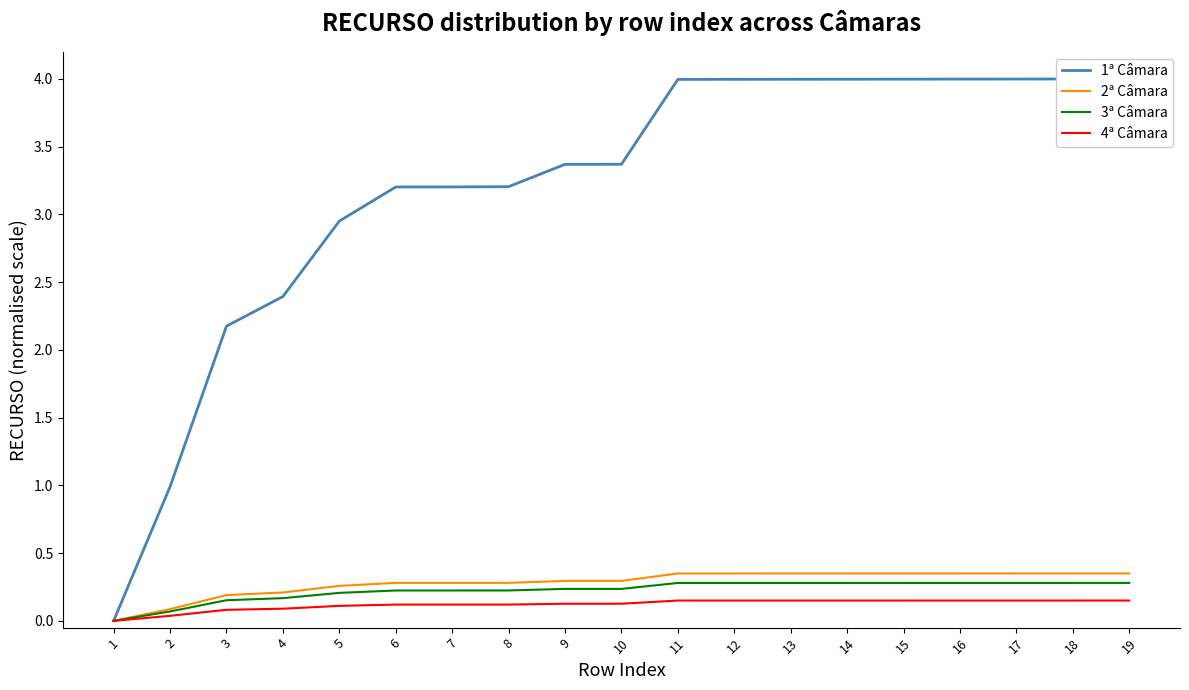

Is it true that 1ª Câmara equals 6.1 at 14?

False